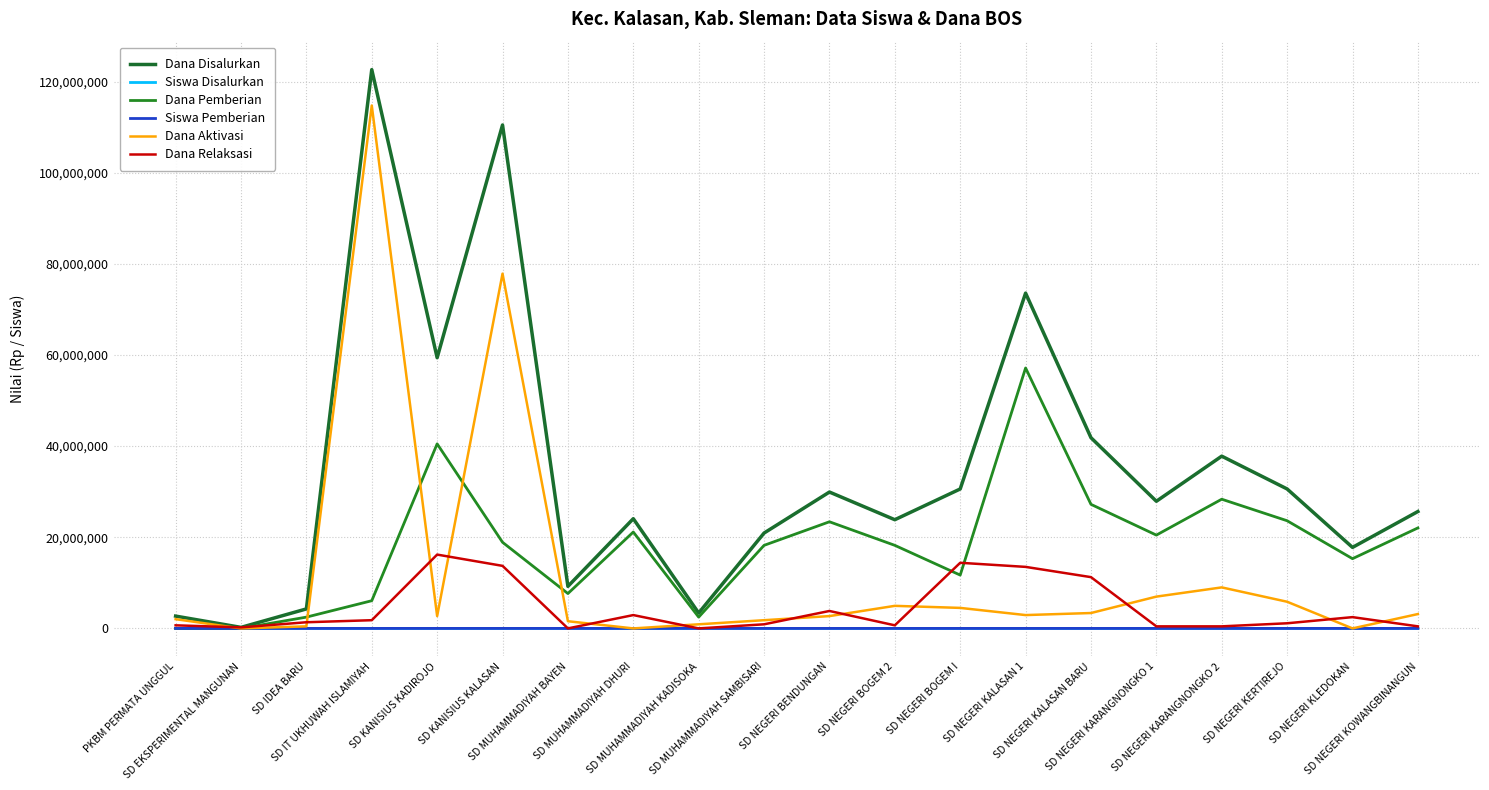

Where is Dana Disalurkan nearest to the value 61425000?

SD KANISIUS KADIROJO